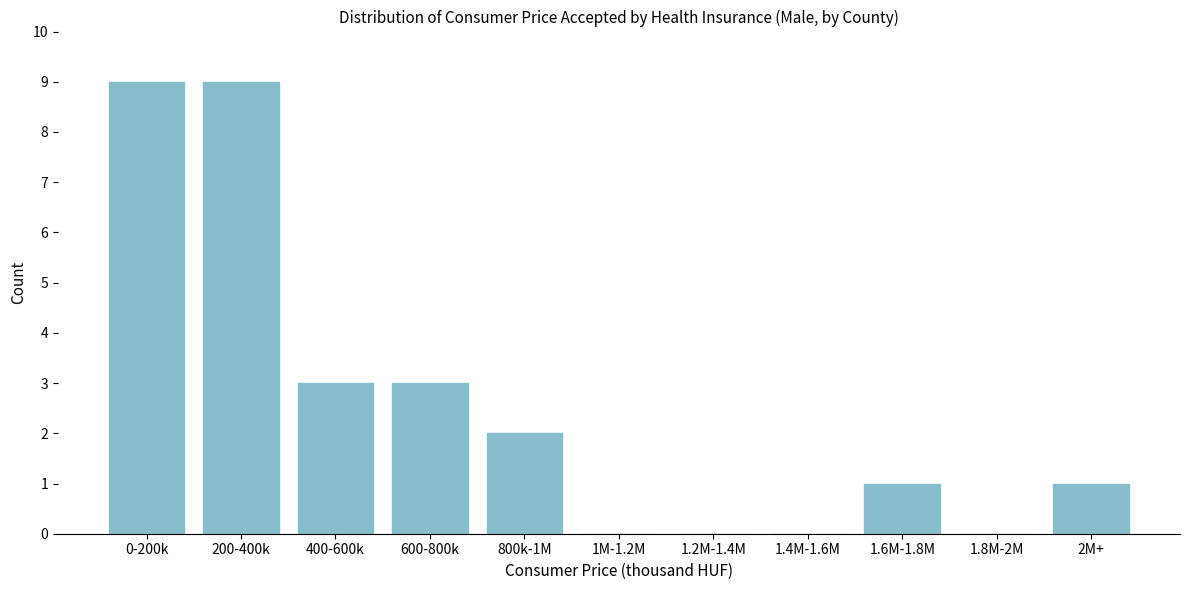

Reading left to right, extract all data points from this chart.

0-200k=9	200-400k=9	400-600k=3	600-800k=3	800k-1M=2	1M-1.2M=0	1.2M-1.4M=0	1.4M-1.6M=0	1.6M-1.8M=1	1.8M-2M=0	2M+=1